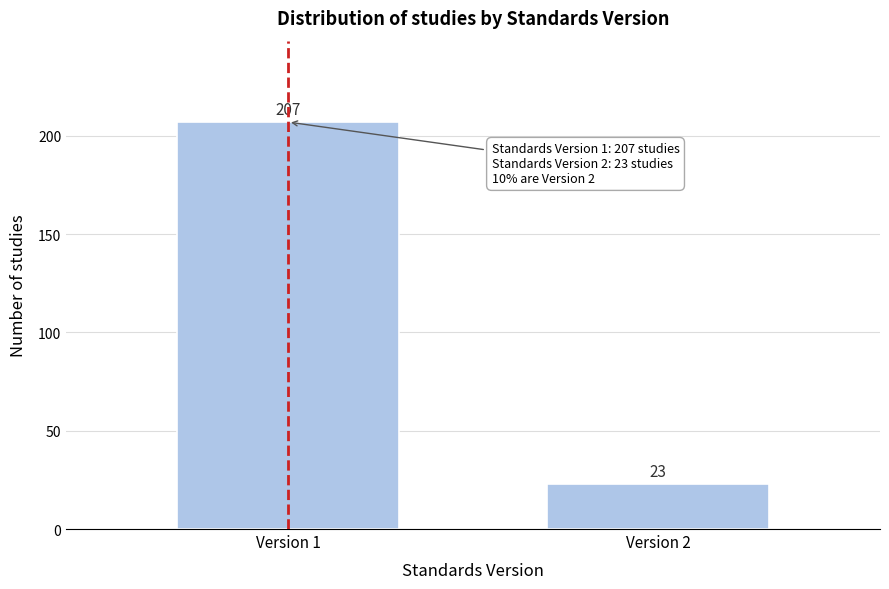

Reading left to right, what are all the values shown in this chart?

Version 1=207	Version 2=23